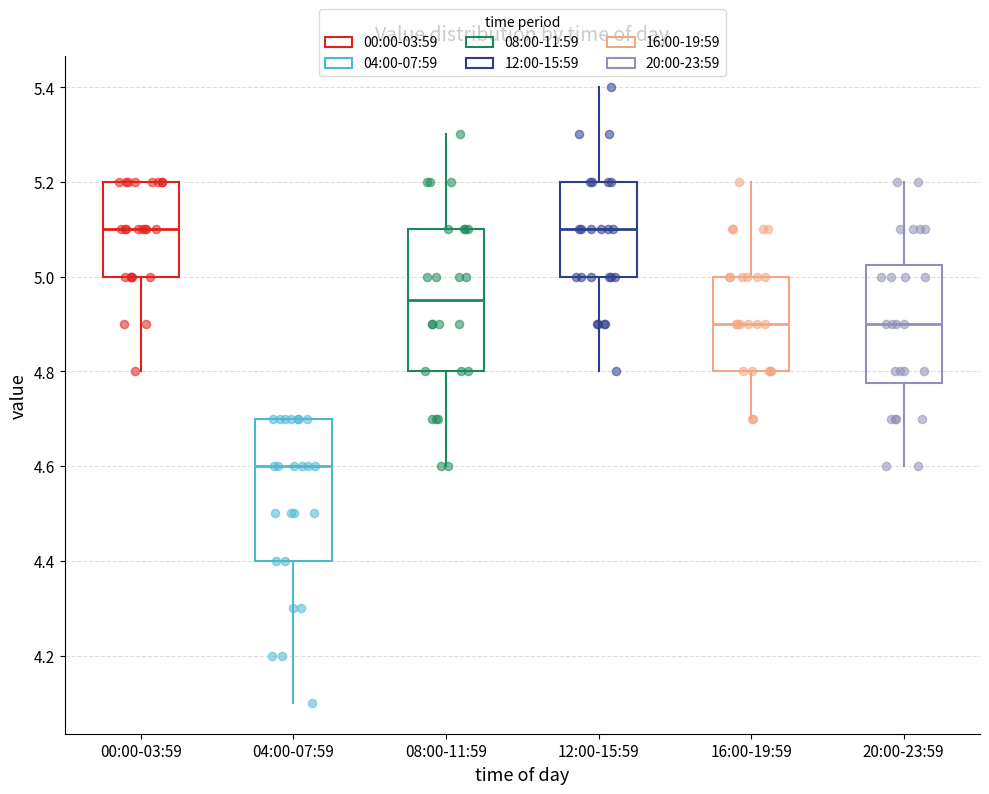

Reading left to right, read every box against the y-axis: the position of its median line, the range the box covers, and the ends of its whiskers. The values are not printed on the chart, so give them approximately, as read against the axis.

00:00-03:59: median 5.10, box 5.00 to 5.20, whiskers 4.80 to 5.20
04:00-07:59: median 4.60, box 4.40 to 4.70, whiskers 4.10 to 4.70
08:00-11:59: median 4.96, box 4.80 to 5.10, whiskers 4.60 to 5.30
12:00-15:59: median 5.10, box 5.00 to 5.20, whiskers 4.80 to 5.40
16:00-19:59: median 4.90, box 4.80 to 5.00, whiskers 4.70 to 5.20
20:00-23:59: median 4.90, box 4.78 to 5.02, whiskers 4.60 to 5.20